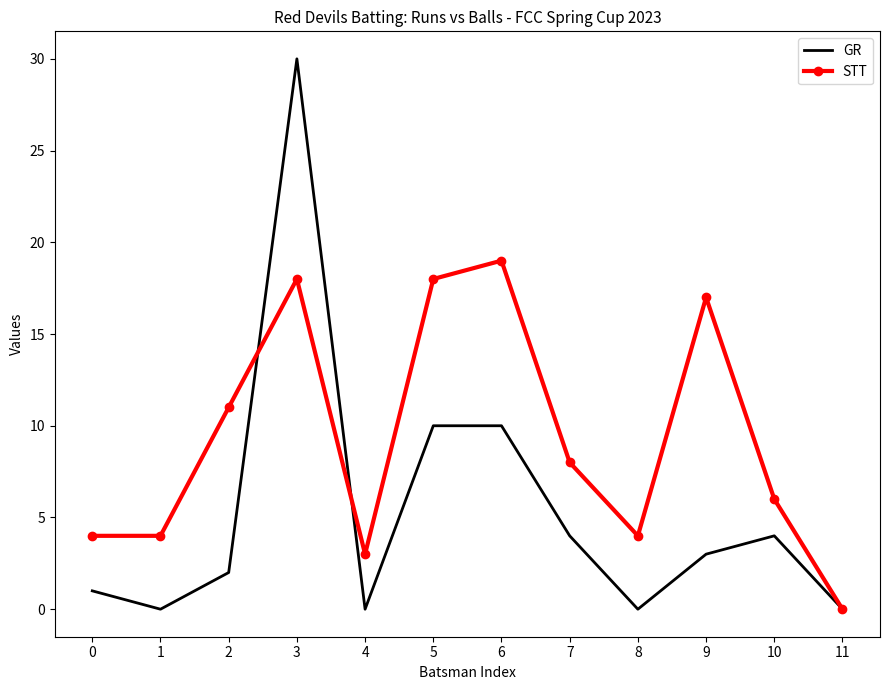

What is the maximum value shown in the chart?

30